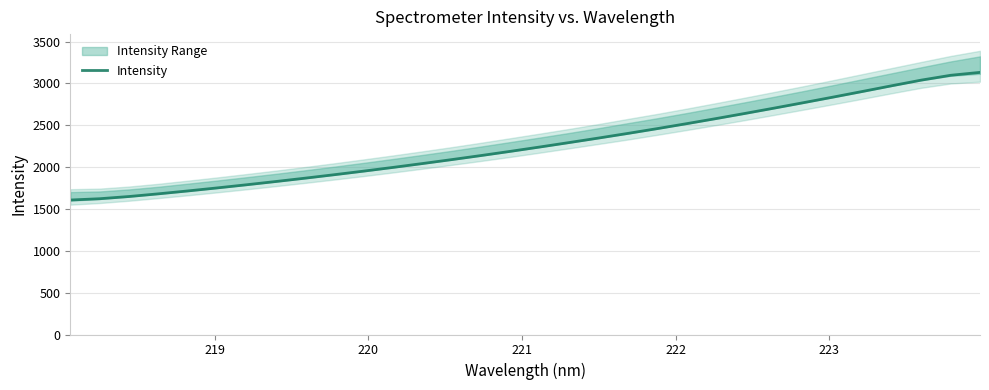

What is the minimum value for Intensity?

1606.8